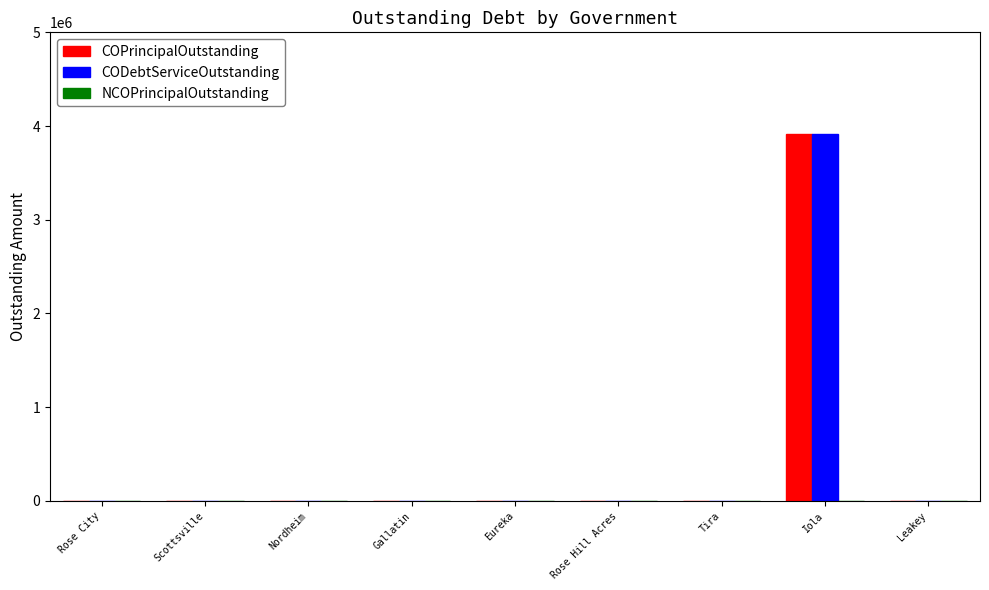

At which category does the chart reach its peak across all series?

Iola